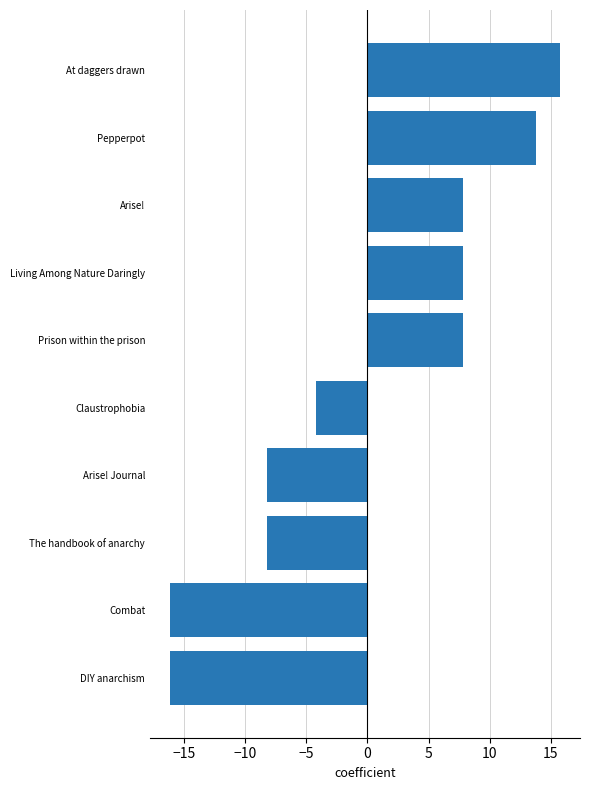

What is the difference between the second highest and minimum values?

30.0